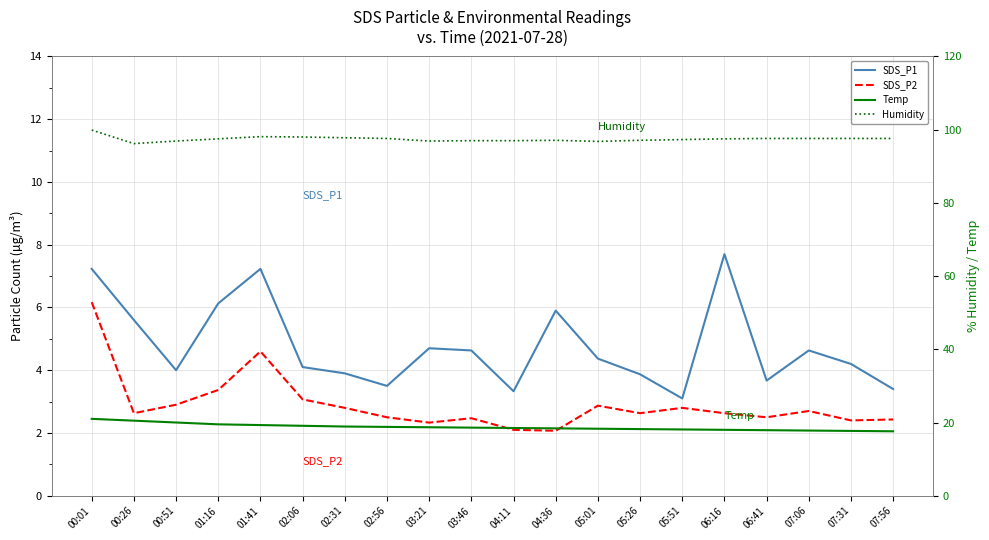

Does the chart display data point markers on the line(s)?

No